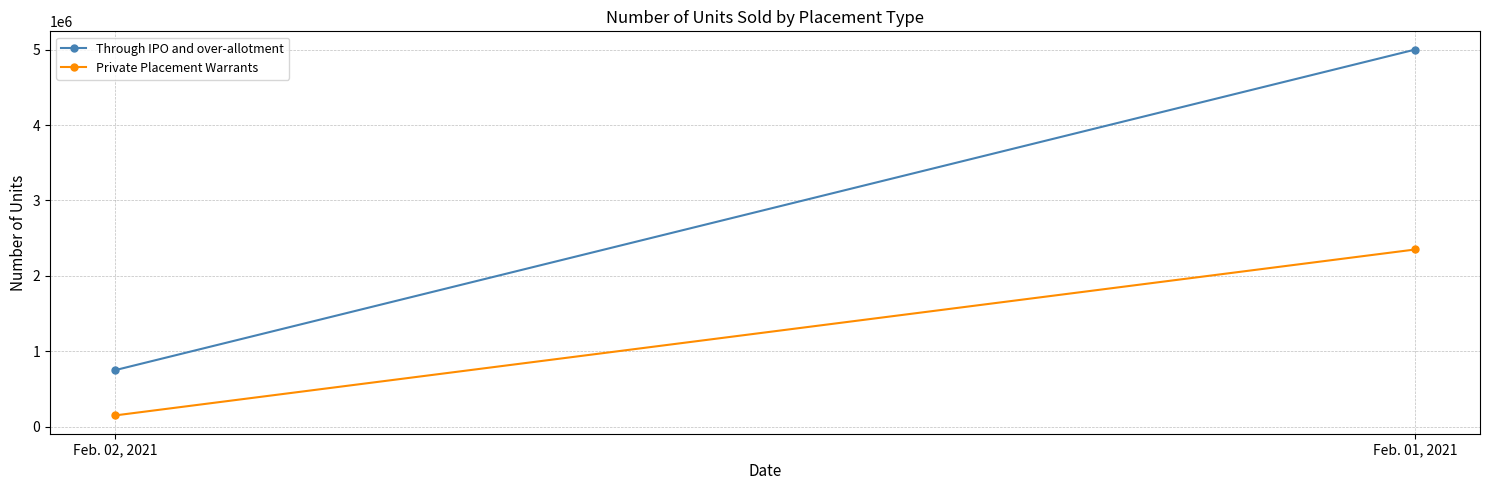

Which series changed the most between Feb. 02, 2021 and Feb. 01, 2021?

Through IPO and over-allotment